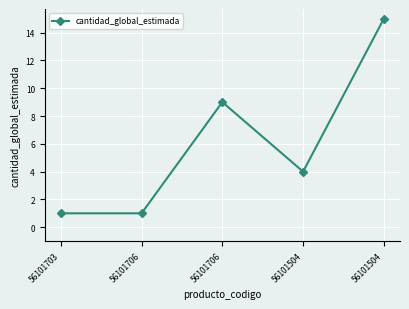

List the labels in order of value, largest first.

56101504, 56101706, 56101504, 56101703, 56101706